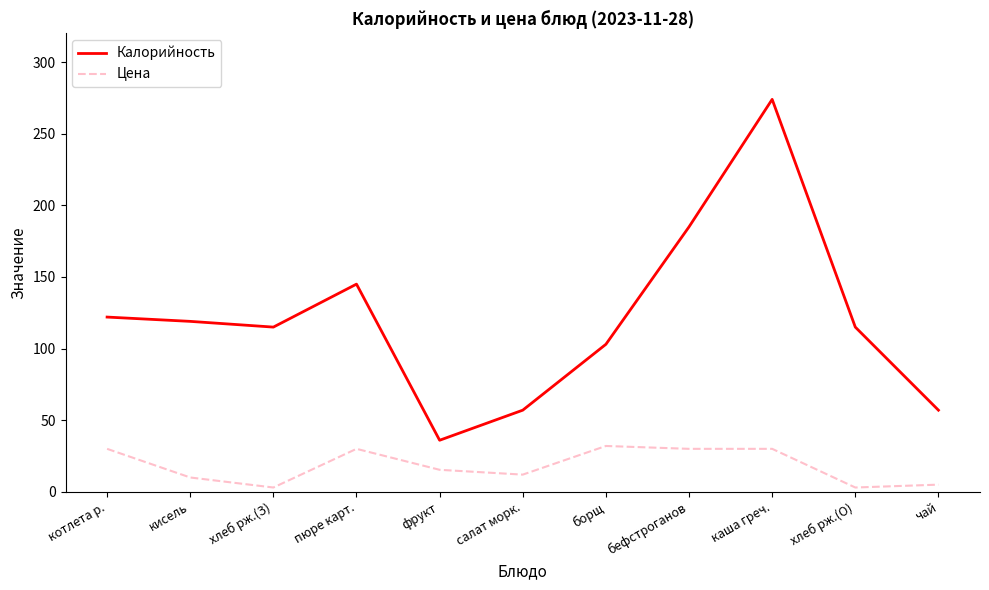

What is the spread (max minus min) of values at бефстроганов?

155.0